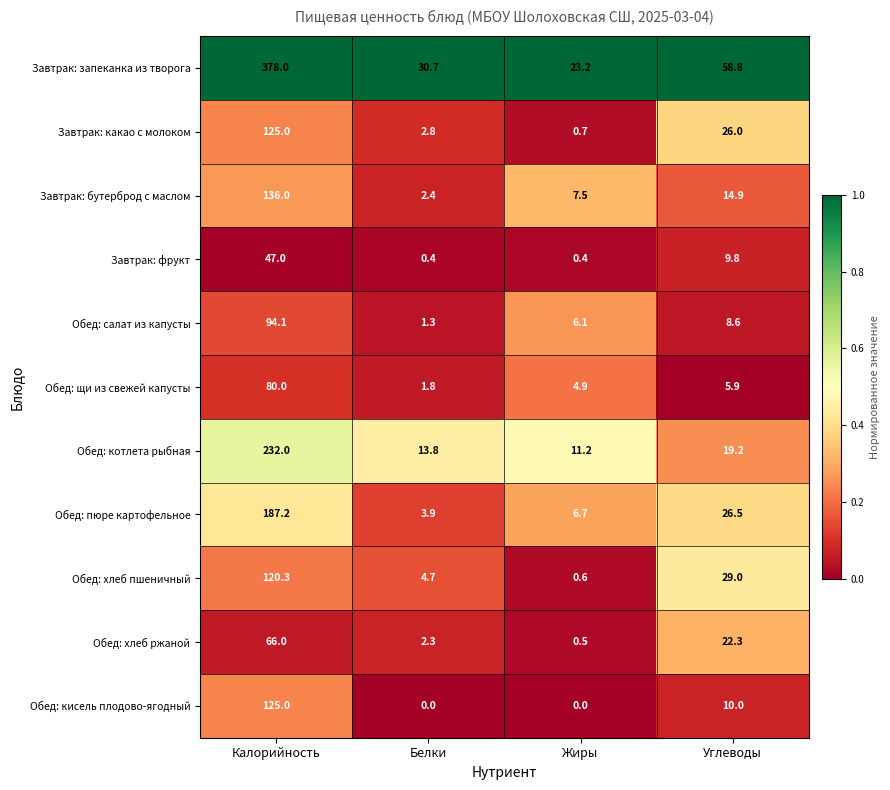

Rank the categories by Завтрак: какао с молоком value from lowest to highest.

Жиры, Белки, Углеводы, Калорийность